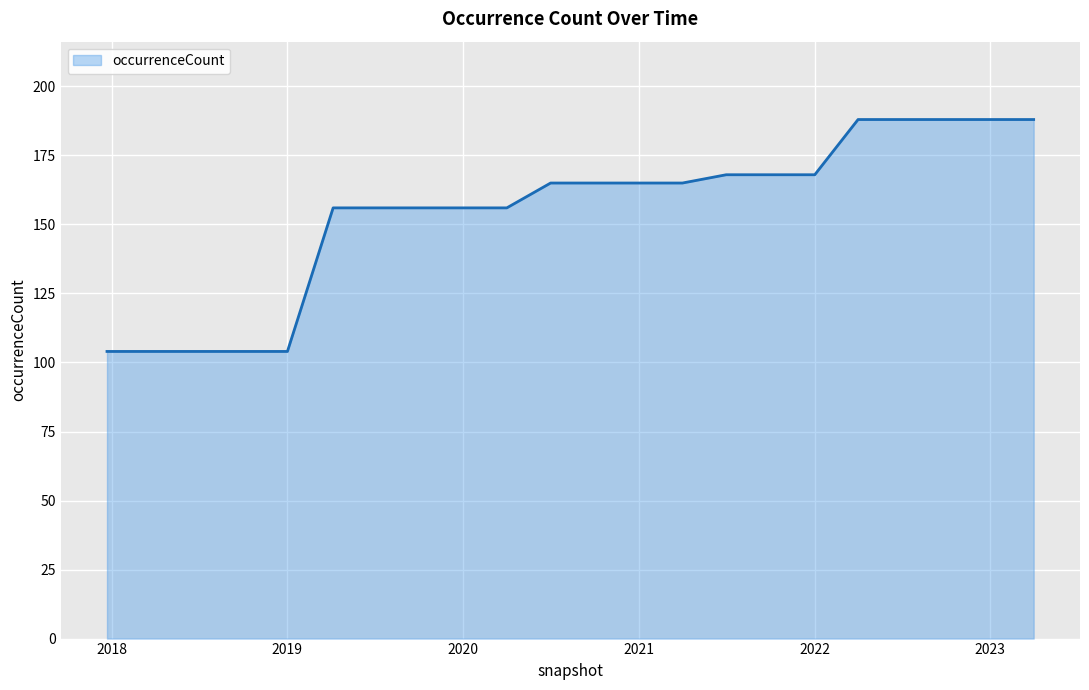

What is the difference between the maximum and minimum values?

84